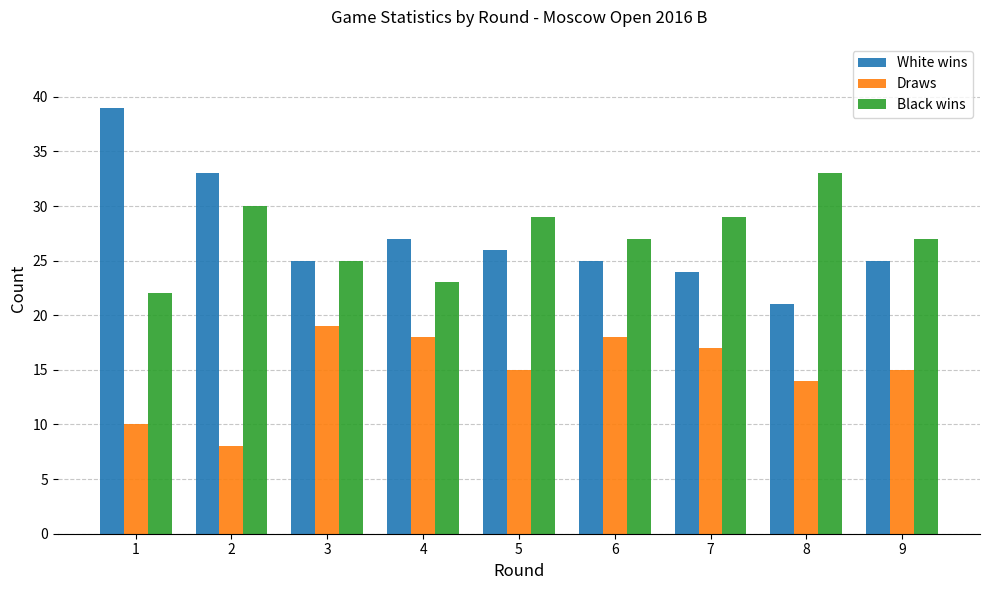

The value of Black wins at 9 is 27. True or false?

True